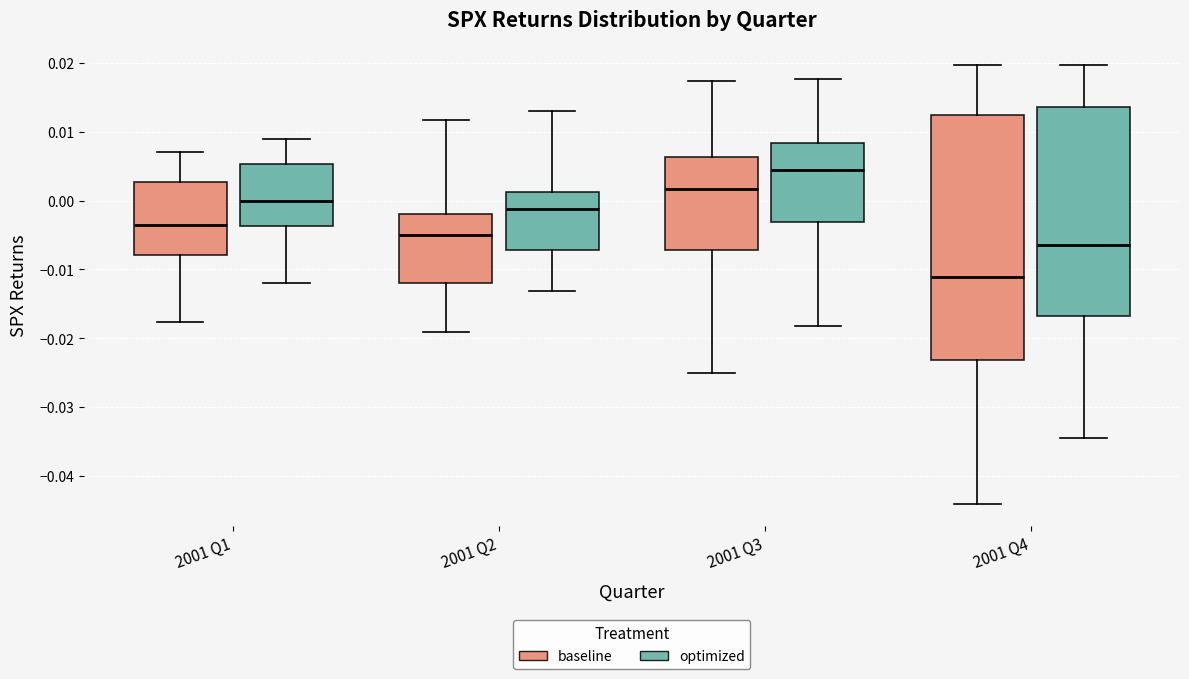

Reading left to right, transcribe this box plot: for each box, give where its median line is, the range the box spans, and where its two whiskers end, as read against the y-axis. The values are not printed on the chart, so give them approximately, as read against the axis.

2001 Q1 (baseline): median -0.004, box -0.008 to 0.003, whiskers -0.018 to 0.007
2001 Q1 (optimized): median 0.000, box -0.004 to 0.005, whiskers -0.012 to 0.009
2001 Q2 (baseline): median -0.005, box -0.012 to -0.002, whiskers -0.019 to 0.012
2001 Q2 (optimized): median -0.001, box -0.007 to 0.001, whiskers -0.013 to 0.013
2001 Q3 (baseline): median 0.002, box -0.007 to 0.006, whiskers -0.025 to 0.017
2001 Q3 (optimized): median 0.004, box -0.003 to 0.008, whiskers -0.018 to 0.018
2001 Q4 (baseline): median -0.011, box -0.023 to 0.013, whiskers -0.044 to 0.020
2001 Q4 (optimized): median -0.006, box -0.017 to 0.014, whiskers -0.035 to 0.020